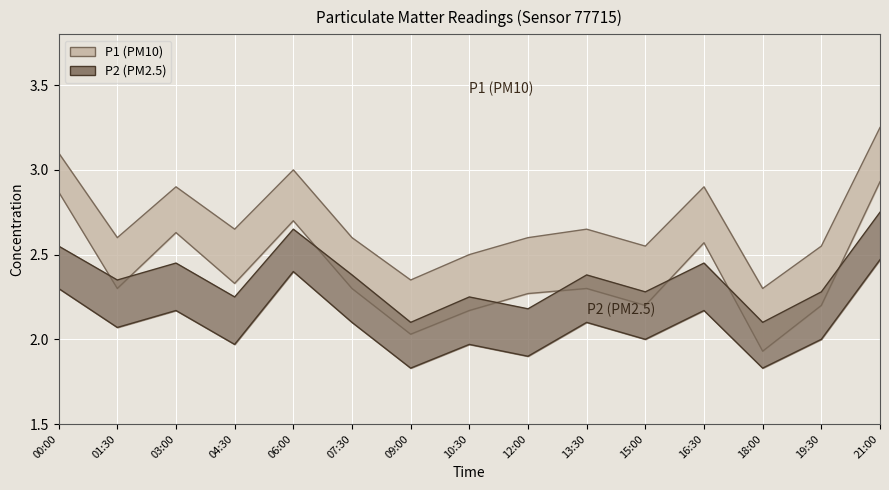

Where is the first local minimum for P1?

01:30